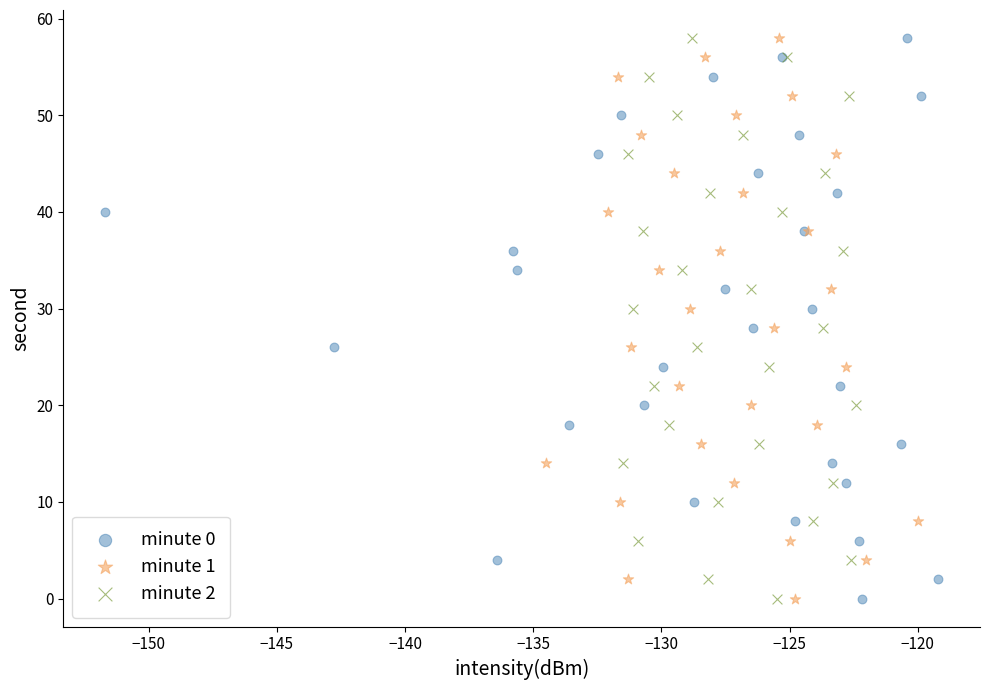

What are all the series names shown in the legend?

minute 0, minute 1, minute 2